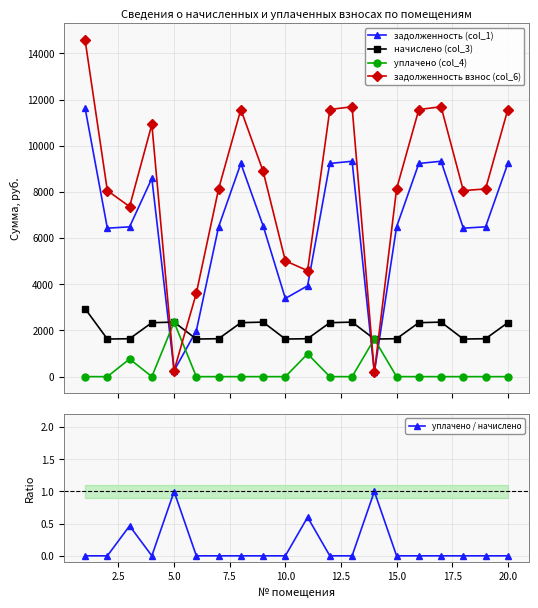

Which series has the largest range (max minus min)?

задолженность взнос (col_6)